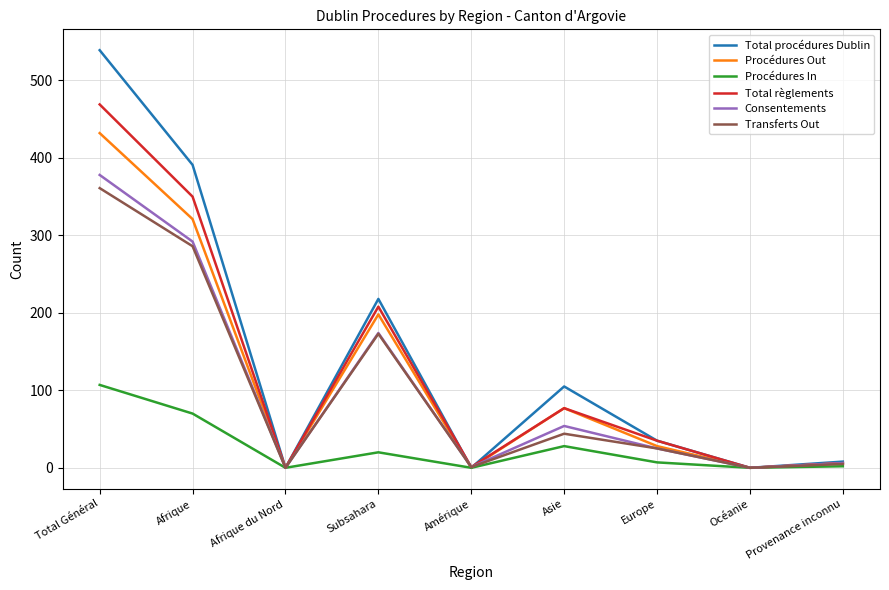

How many interior local peaks does the Procédures In series have?

2